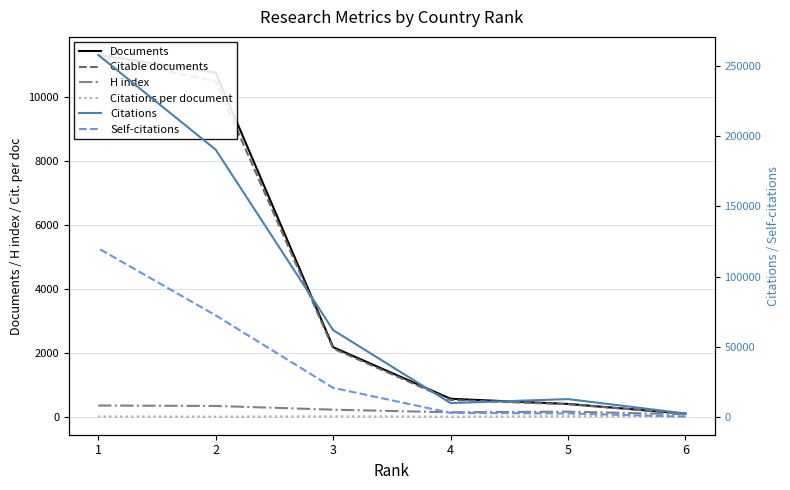

Where is Documents nearest to the value 5716?

3